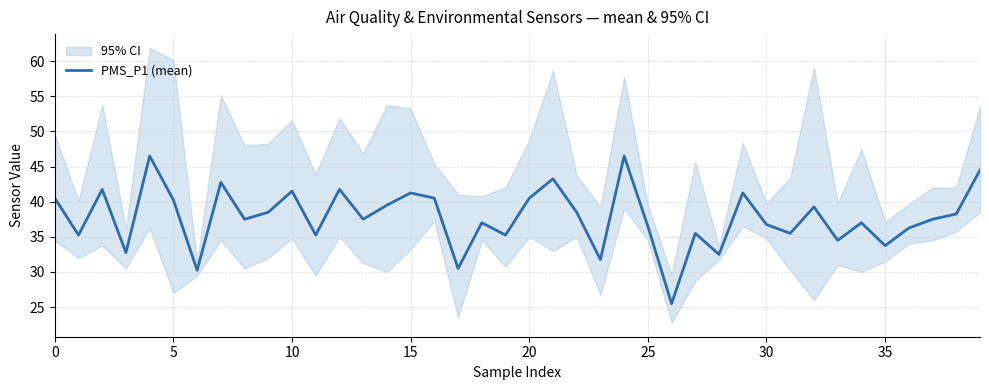

What is the highest value of the PMS_P1 (mean) series?

46.5